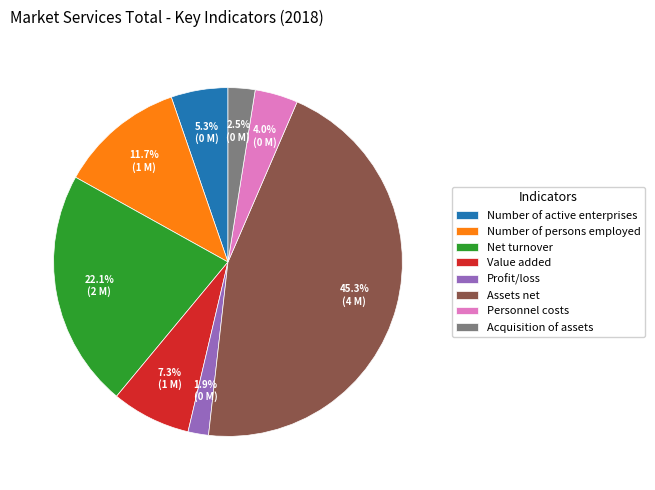

To the nearest percent, what portion does Personnel costs represent?

4%